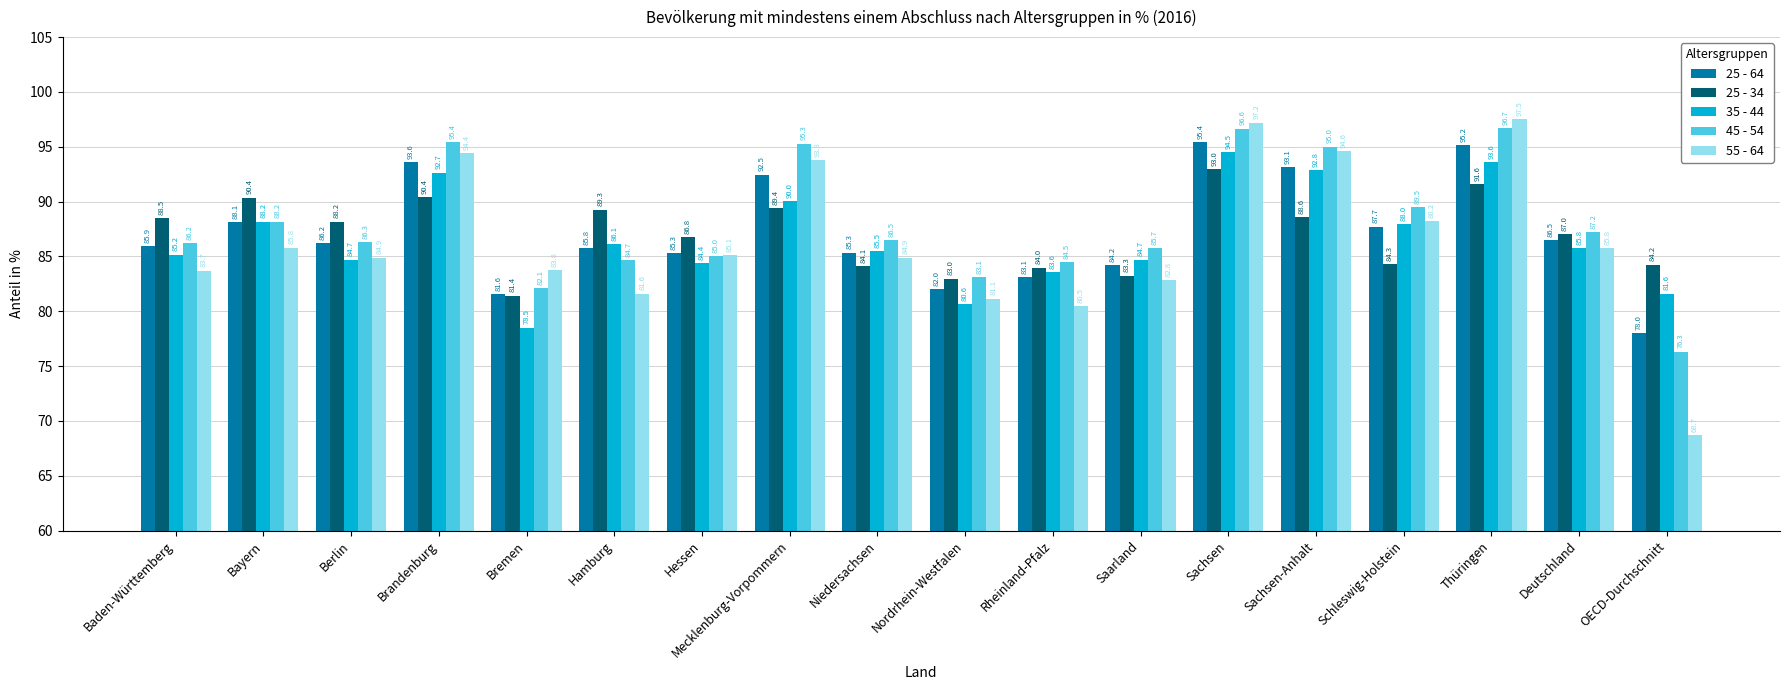

How many bars are there in each group?

5